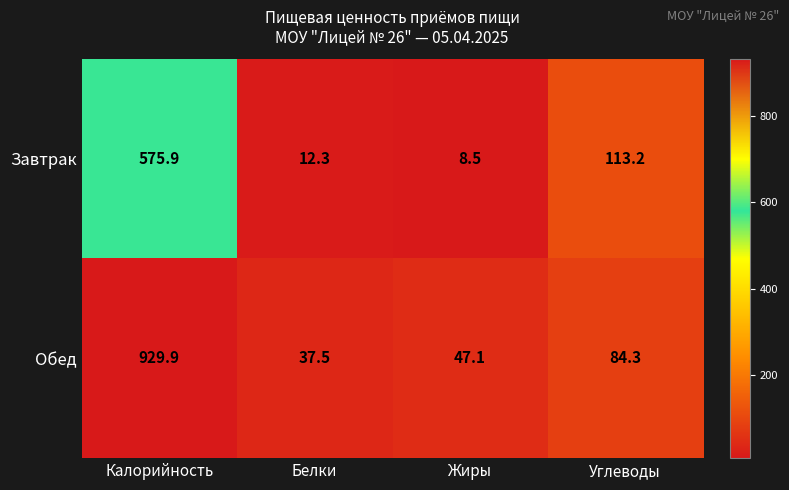

The Завтрак series shows 575.9 at Калорийность. True or false?

True